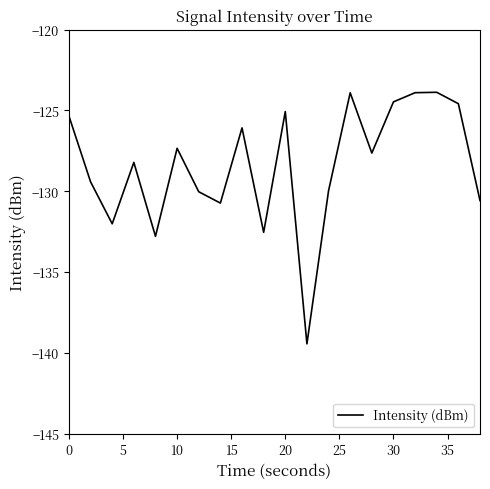

What is the difference between the maximum and minimum values?

15.6